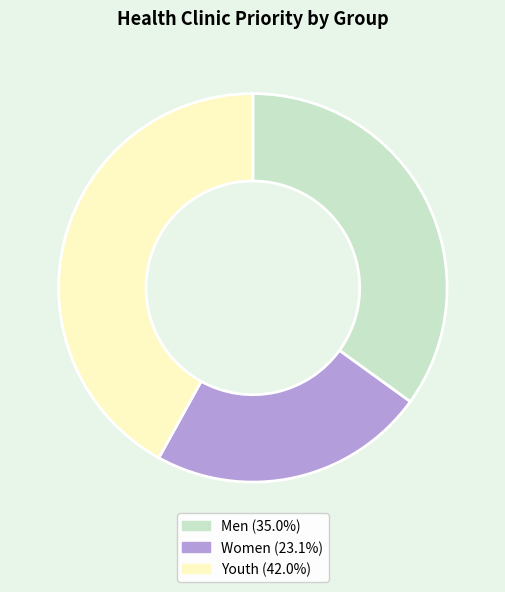

How many segments does this pie chart have?

3